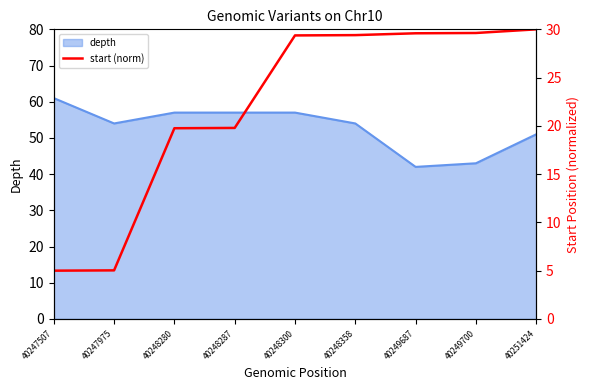

Which category has the highest value across all series?

40251424